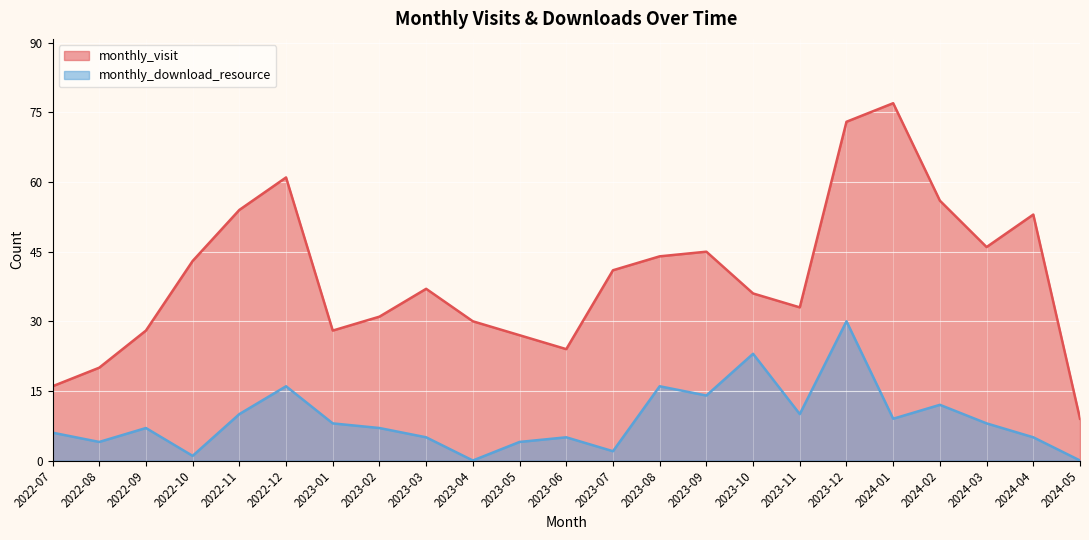

How many lines are shown in the chart?

2